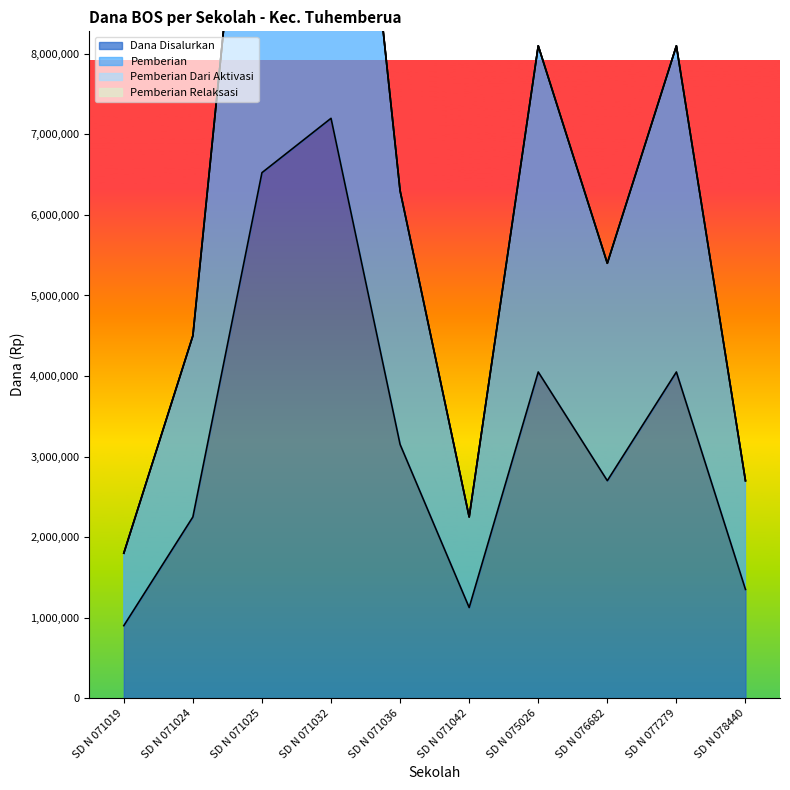

The value of Pemberian at SD N 071019 is 1800000. True or false?

True